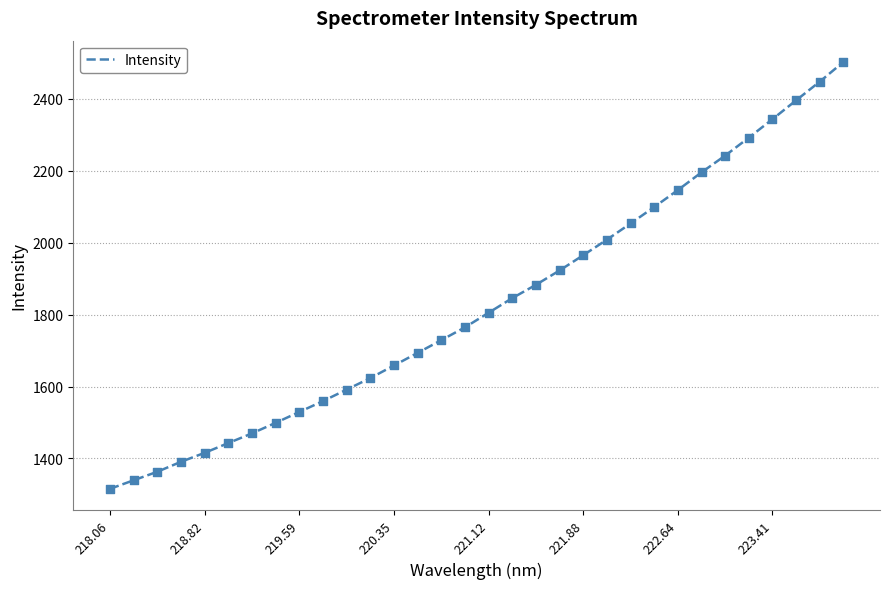

What is the greatest value displayed?

2502.6